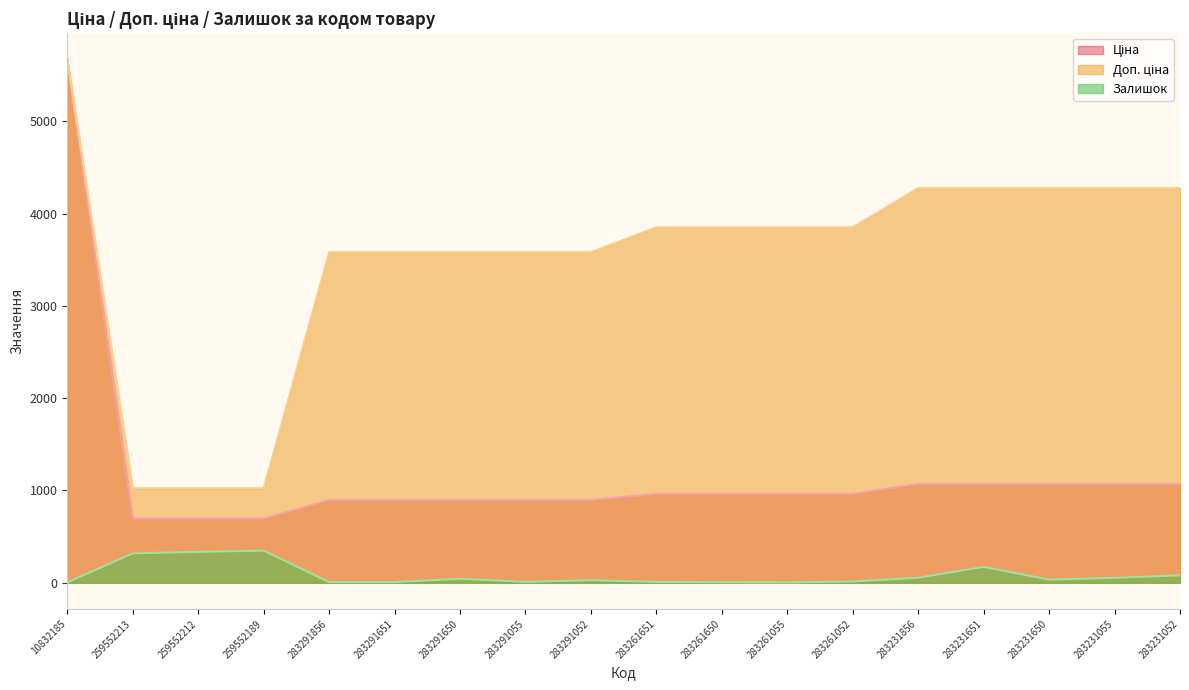

What is the difference between the second highest and second lowest values in the Доп. ціна series?

3254.5